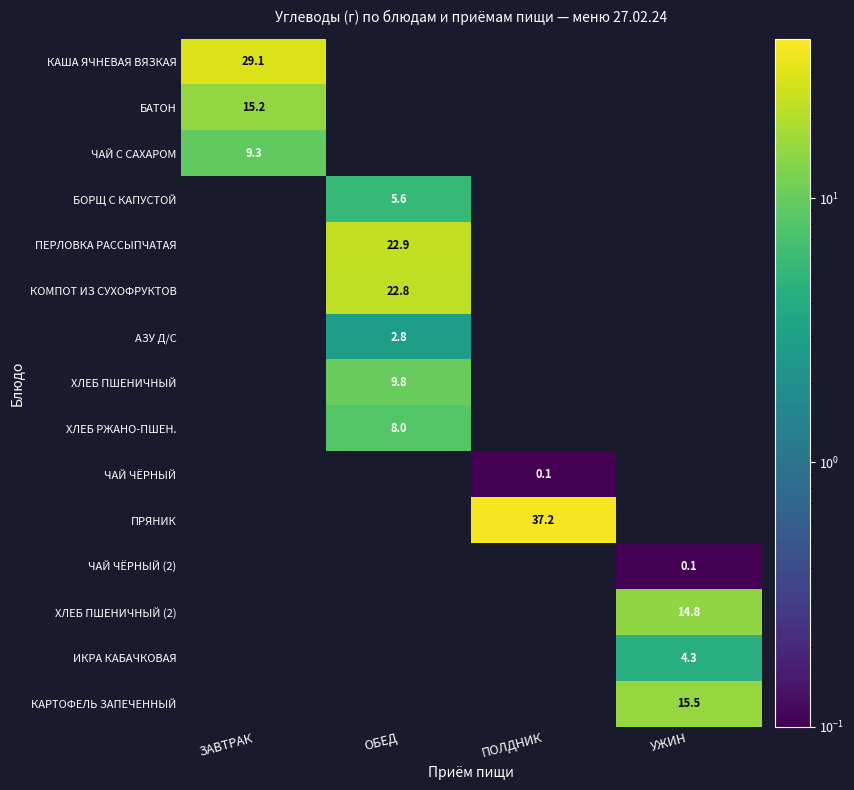

What is the smallest value displayed?

0.1